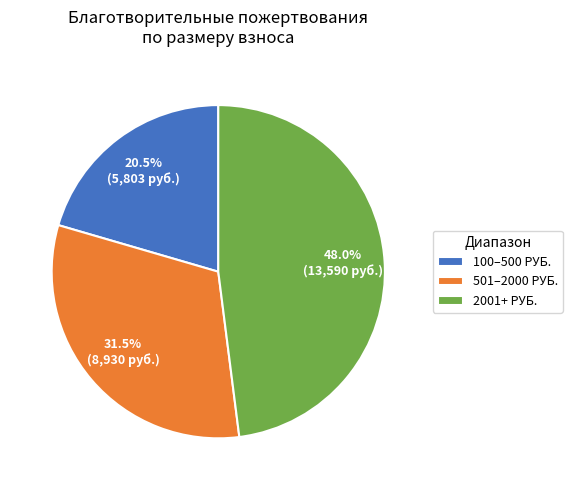

How many slices are in this pie chart?

3